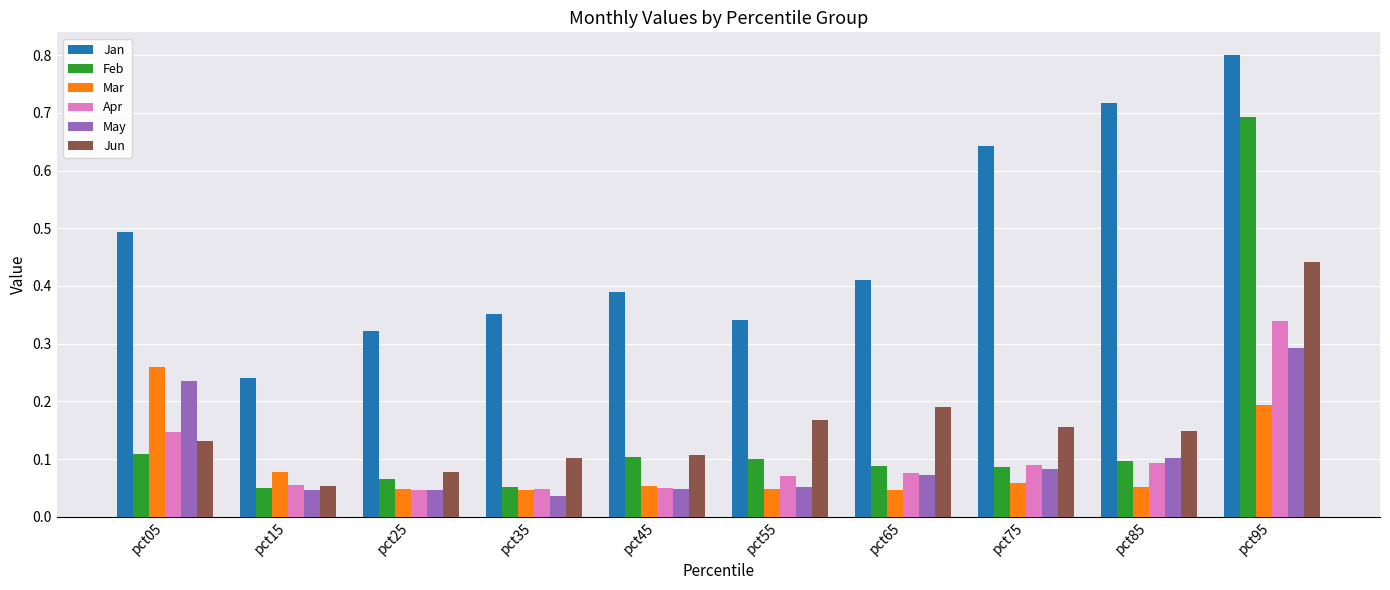

At which label is Jun closest to 0?

pct15